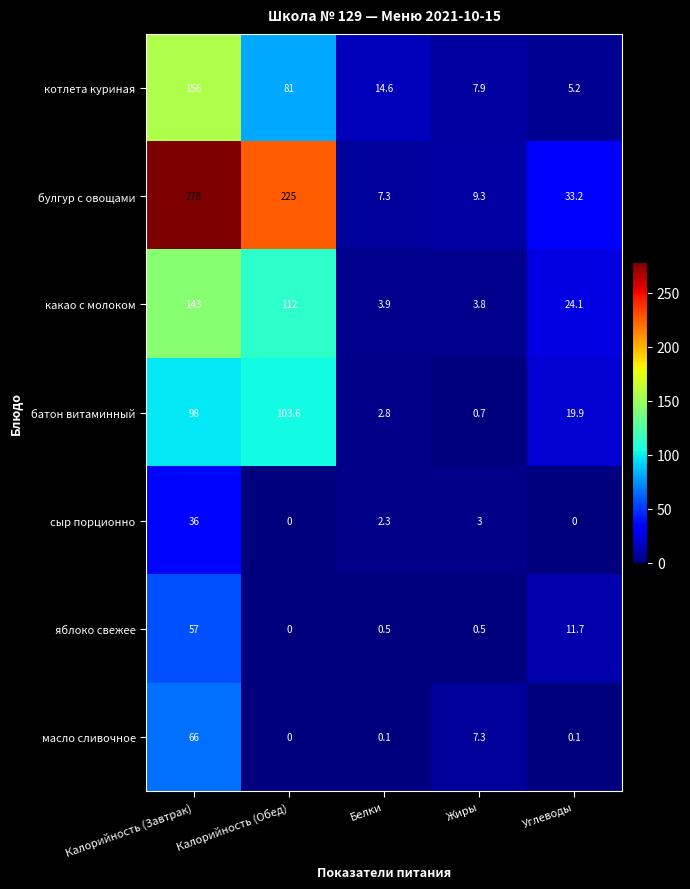

List the series in order of their peak value, highest first.

булгур с овощами, котлета куриная, какао с молоком, батон витаминный, масло сливочное, яблоко свежее, сыр порционно